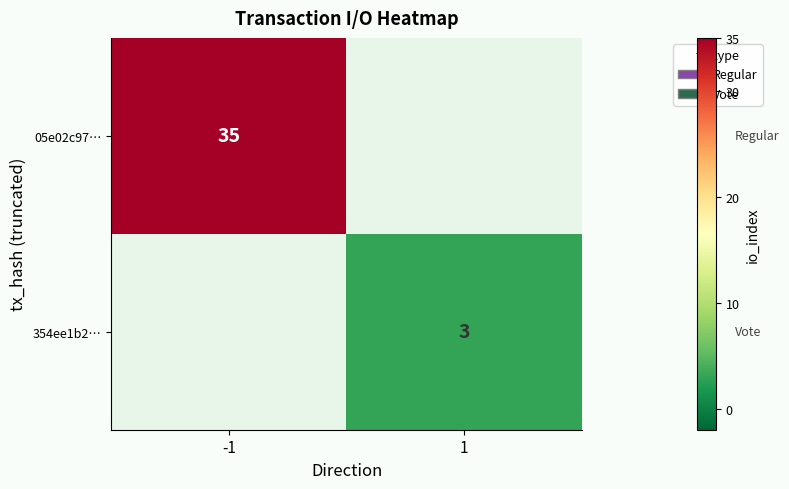

Is it true that 354ee1b2… equals 3 at 1?

True